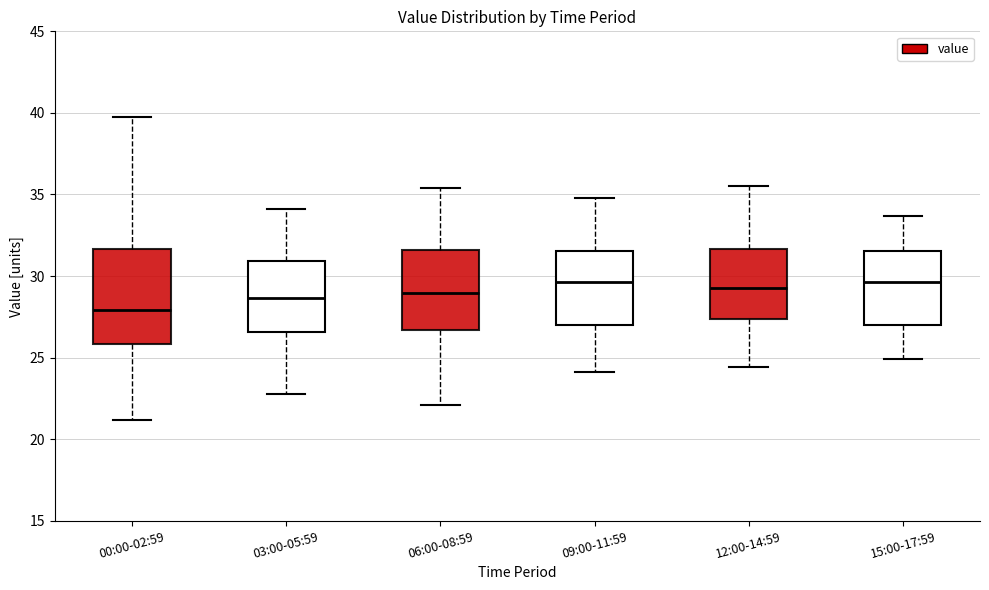

Reading left to right, transcribe this box plot: for each box, give where its median line is, the range the box spans, and where its two whiskers end, as read against the y-axis. The values are not printed on the chart, so give them approximately, as read against the axis.

00:00-02:59: median 28.0, box 26.0 to 31.5, whiskers 21.0 to 40.0
03:00-05:59: median 28.5, box 26.5 to 31.0, whiskers 23.0 to 34.0
06:00-08:59: median 29.0, box 26.5 to 31.5, whiskers 22.0 to 35.5
09:00-11:59: median 29.5, box 27.0 to 31.5, whiskers 24.0 to 35.0
12:00-14:59: median 29.5, box 27.5 to 31.5, whiskers 24.5 to 35.5
15:00-17:59: median 29.5, box 27.0 to 31.5, whiskers 25.0 to 33.5